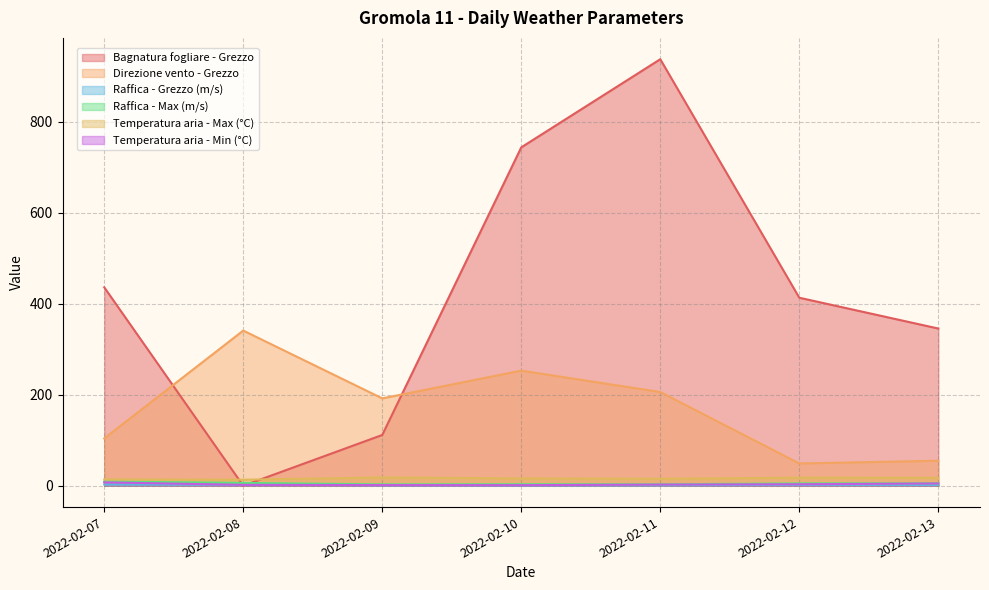

What is the difference between the Raffica - Max (m/s) values at 2022-02-11 and 2022-02-07?

6.2